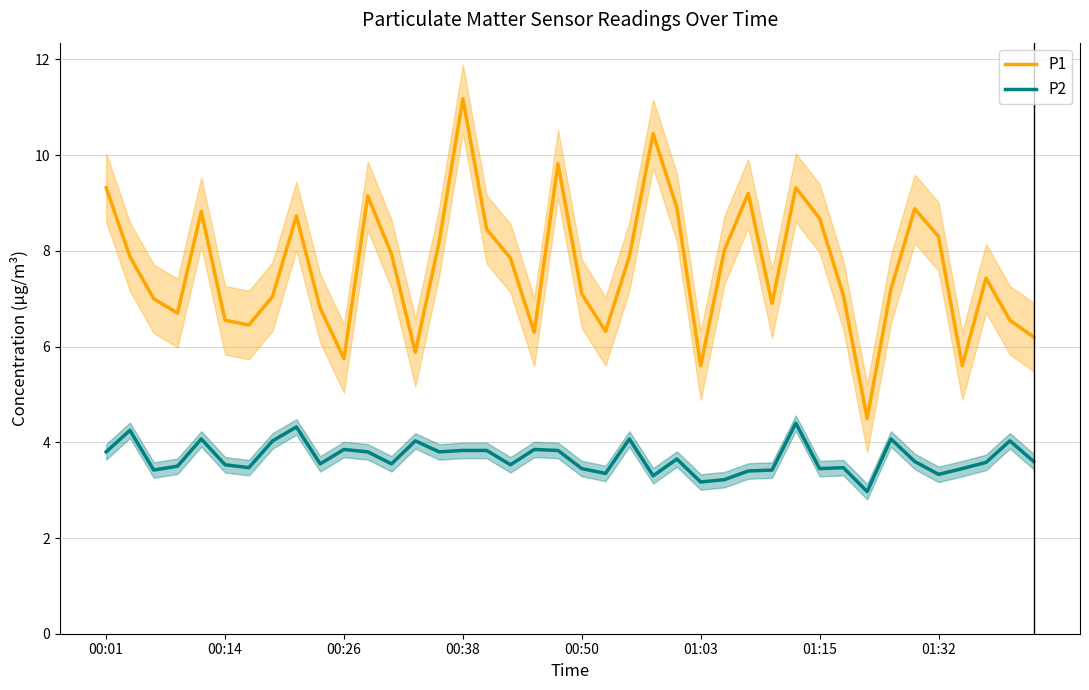

Does the chart have visible grid lines?

Yes